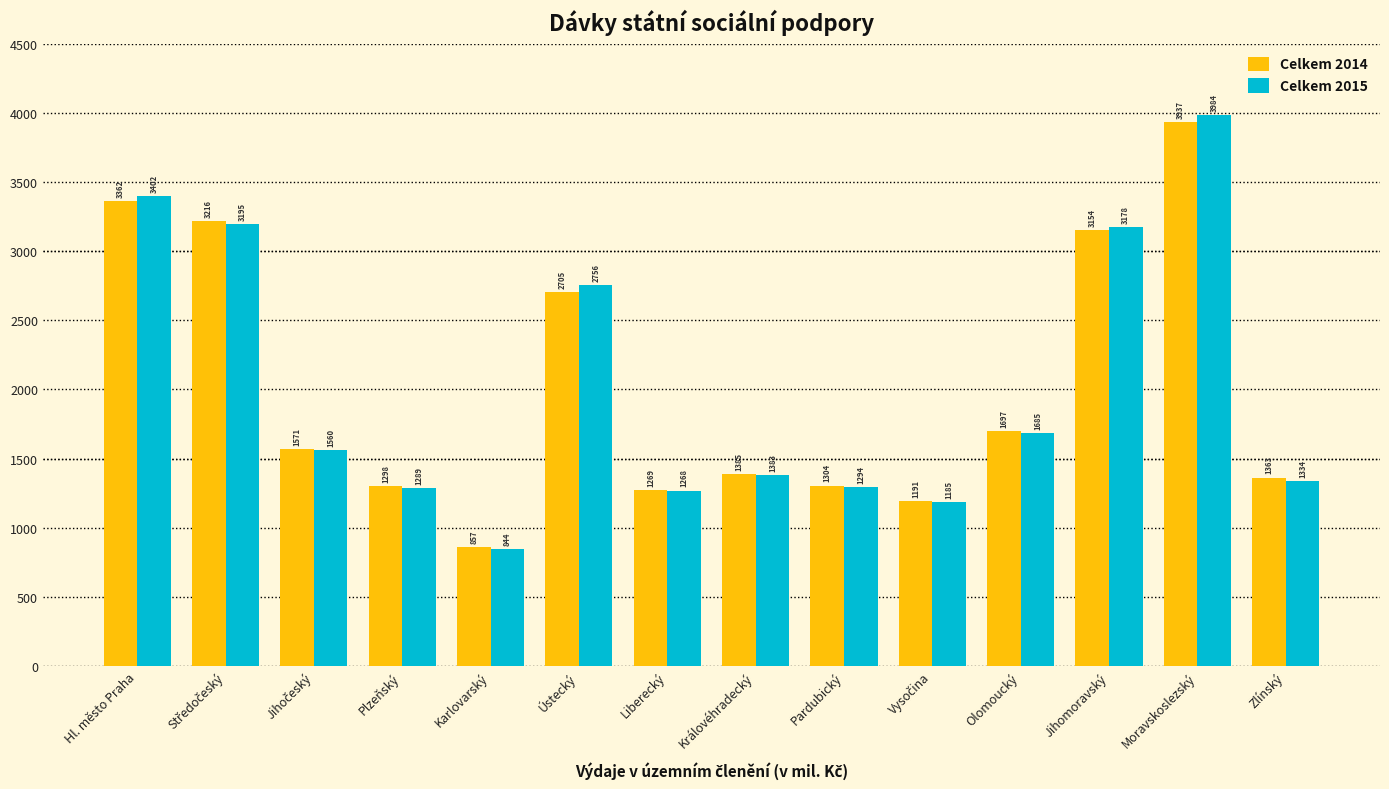

Where is Celkem 2015 nearest to the value 2413?

Ústecký